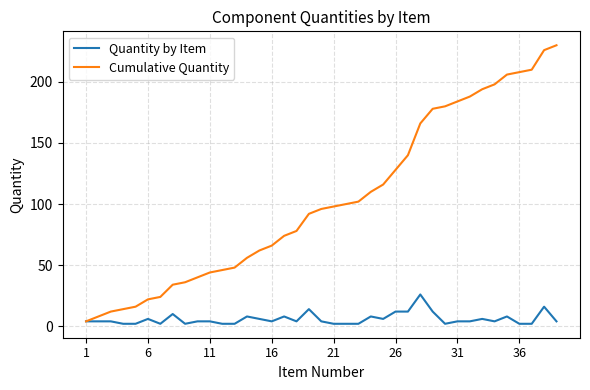

How many lines are shown in the chart?

2